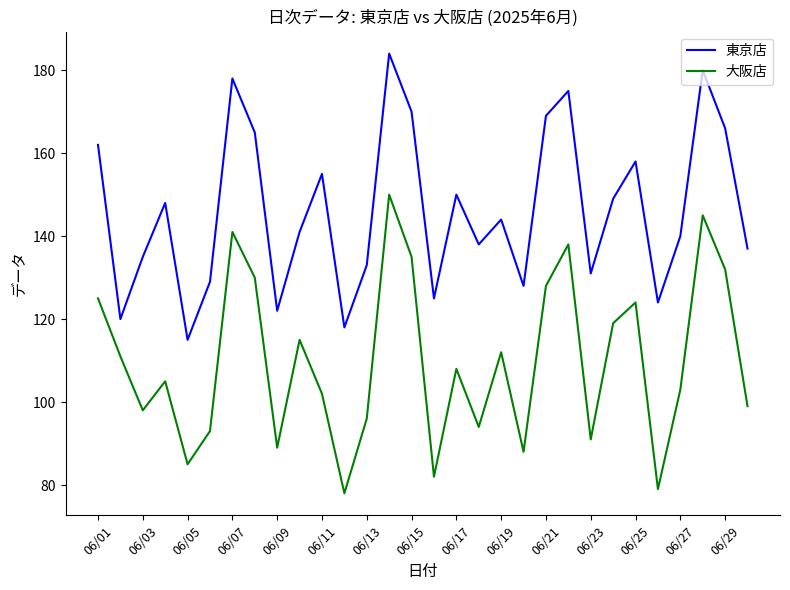

What is the greatest value displayed?

184